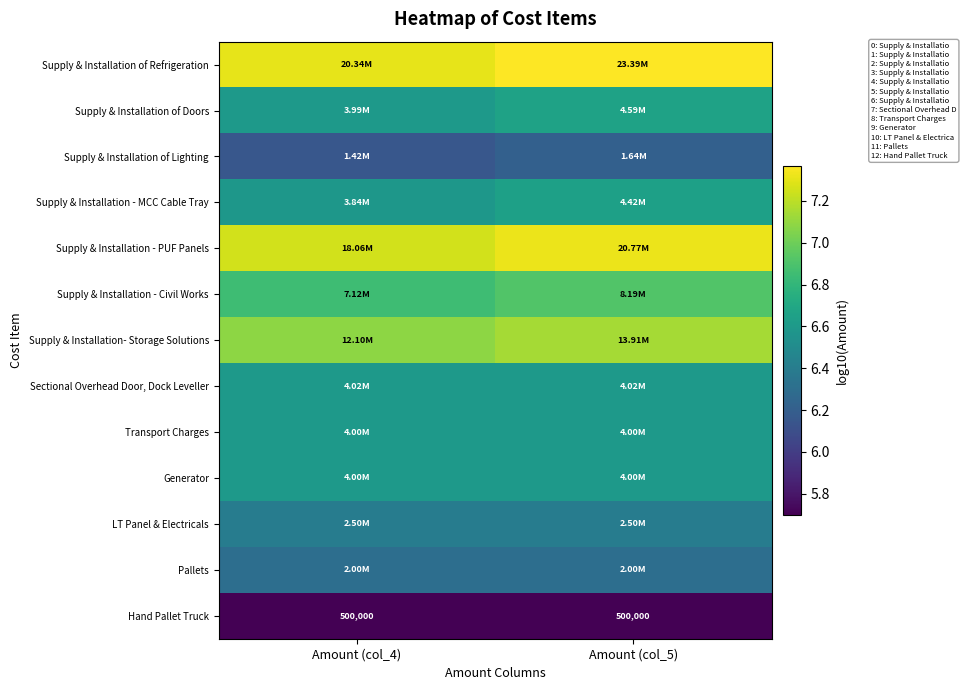

Where is Supply & Installation - Civil Works nearest to the value 6?

Amount (col_4)